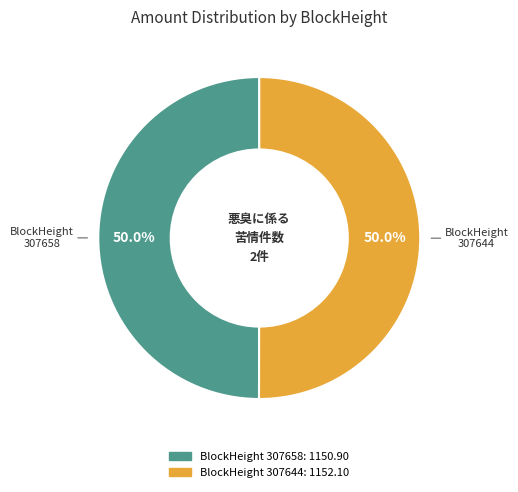

Approximately how many times larger is the value at BlockHeight 307644 compared to BlockHeight 307658?

1.0